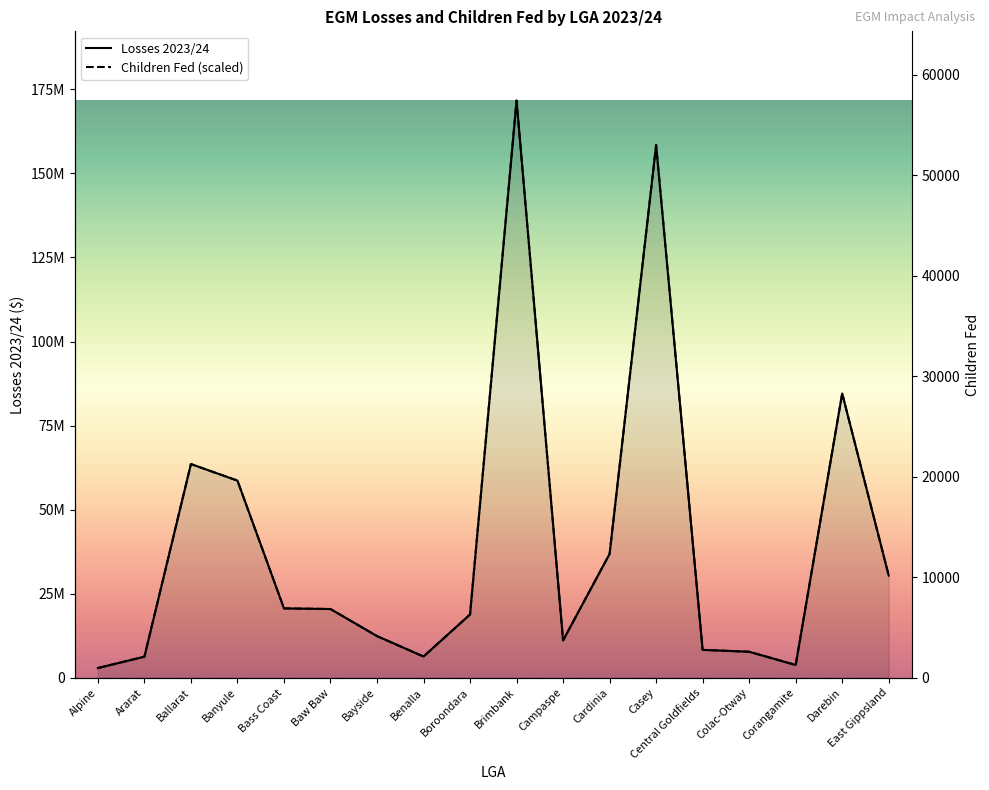

Which series has the largest range (max minus min)?

Losses 2023/24